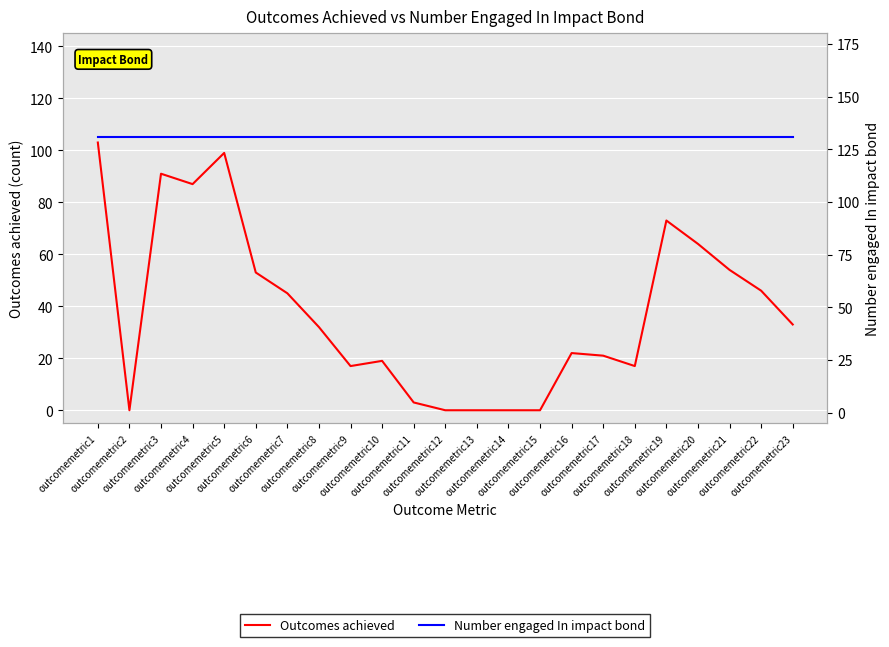

What is the lowest value of the Number engaged In impact bond series?

131